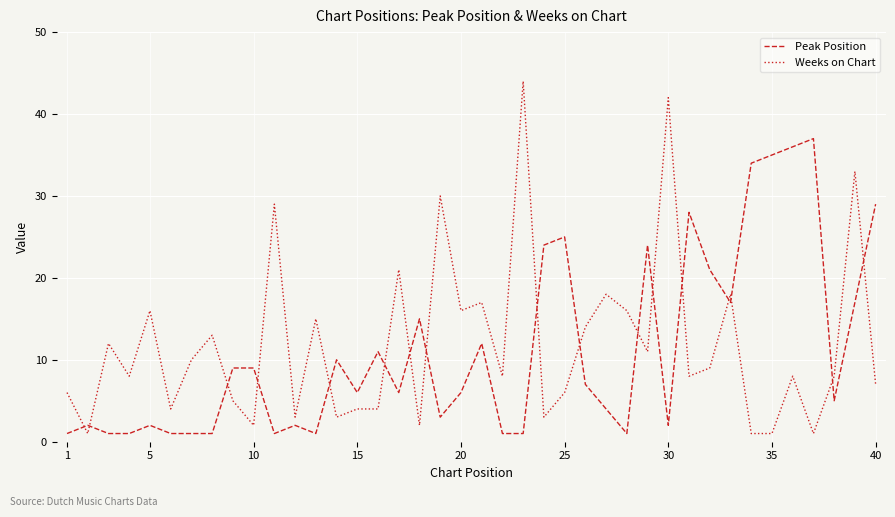

What is the difference between the maximum and minimum values in the Weeks on Chart series?

43